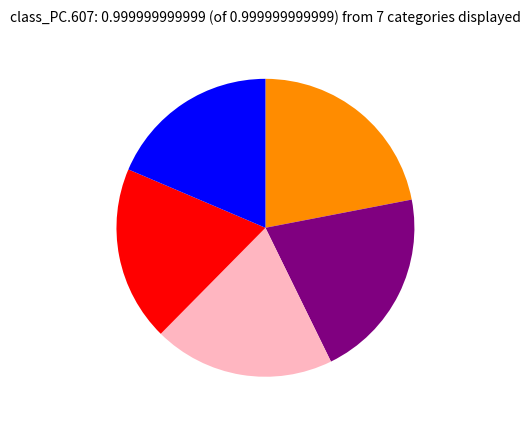

Is there a majority slice in this chart?

No